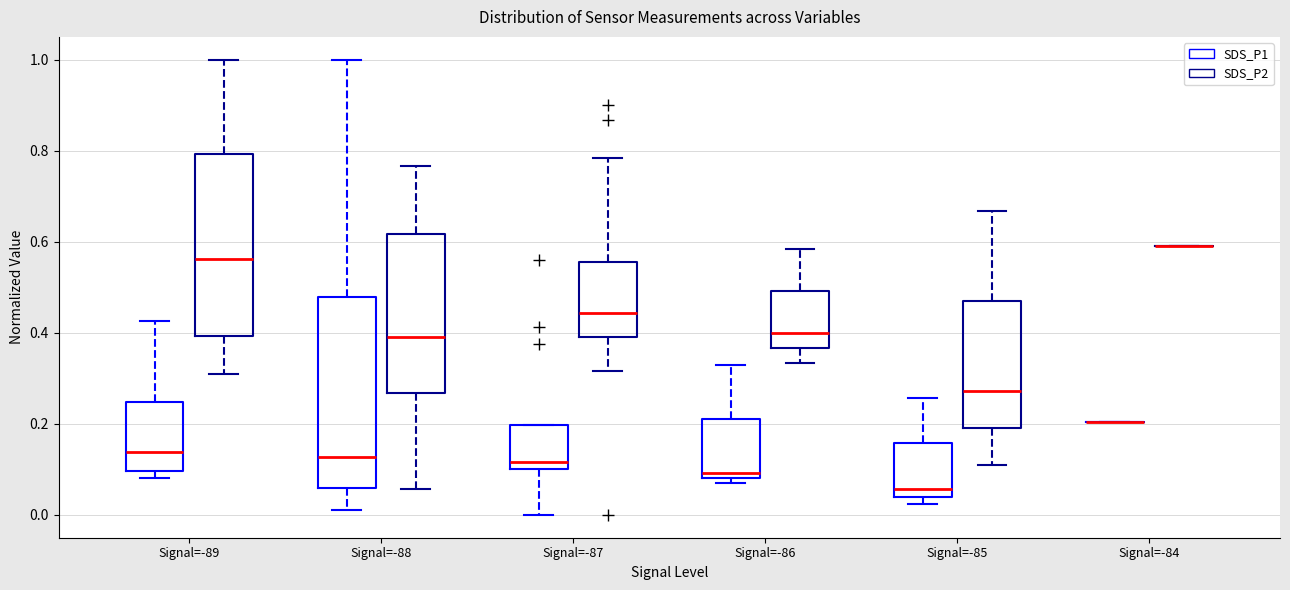

Reading left to right, transcribe this box plot: for each box, give where its median line is, the range the box spans, and where its two whiskers end, as read against the y-axis. The values are not printed on the chart, so give them approximately, as read against the axis.

Signal=-89 (SDS_P1): median 0.14, box 0.10 to 0.24, whiskers 0.08 to 0.42
Signal=-89 (SDS_P2): median 0.56, box 0.40 to 0.80, whiskers 0.32 to 1.00
Signal=-88 (SDS_P1): median 0.12, box 0.06 to 0.48, whiskers 0.02 to 1.00
Signal=-88 (SDS_P2): median 0.40, box 0.26 to 0.62, whiskers 0.06 to 0.76
Signal=-87 (SDS_P1): median 0.12, box 0.10 to 0.20, whiskers 0.00 to 0.20
Signal=-87 (SDS_P2): median 0.44, box 0.40 to 0.56, whiskers 0.32 to 0.78
Signal=-86 (SDS_P1): median 0.10, box 0.08 to 0.22, whiskers 0.08 (just below the box's lower edge) to 0.34
Signal=-86 (SDS_P2): median 0.40, box 0.36 to 0.50, whiskers 0.34 to 0.58
Signal=-85 (SDS_P1): median 0.06, box 0.04 to 0.16, whiskers 0.02 to 0.26
Signal=-85 (SDS_P2): median 0.28, box 0.20 to 0.48, whiskers 0.12 to 0.66
Signal=-84 (SDS_P1): box collapsed to a line at 0.20, whiskers 0.20 to 0.20
Signal=-84 (SDS_P2): box collapsed to a line at 0.60, whiskers 0.60 to 0.60